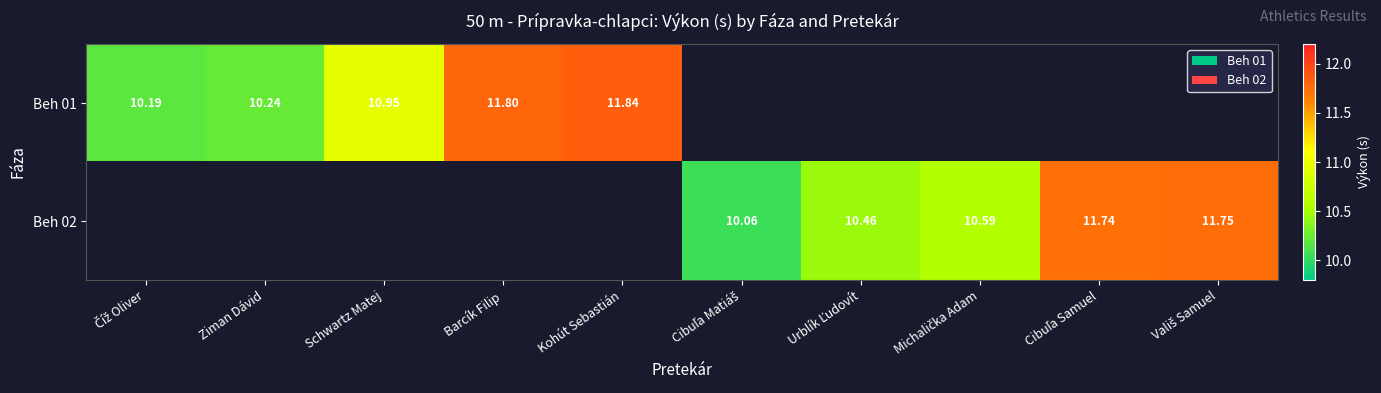

How many positive values does the Beh 01 series have?

5